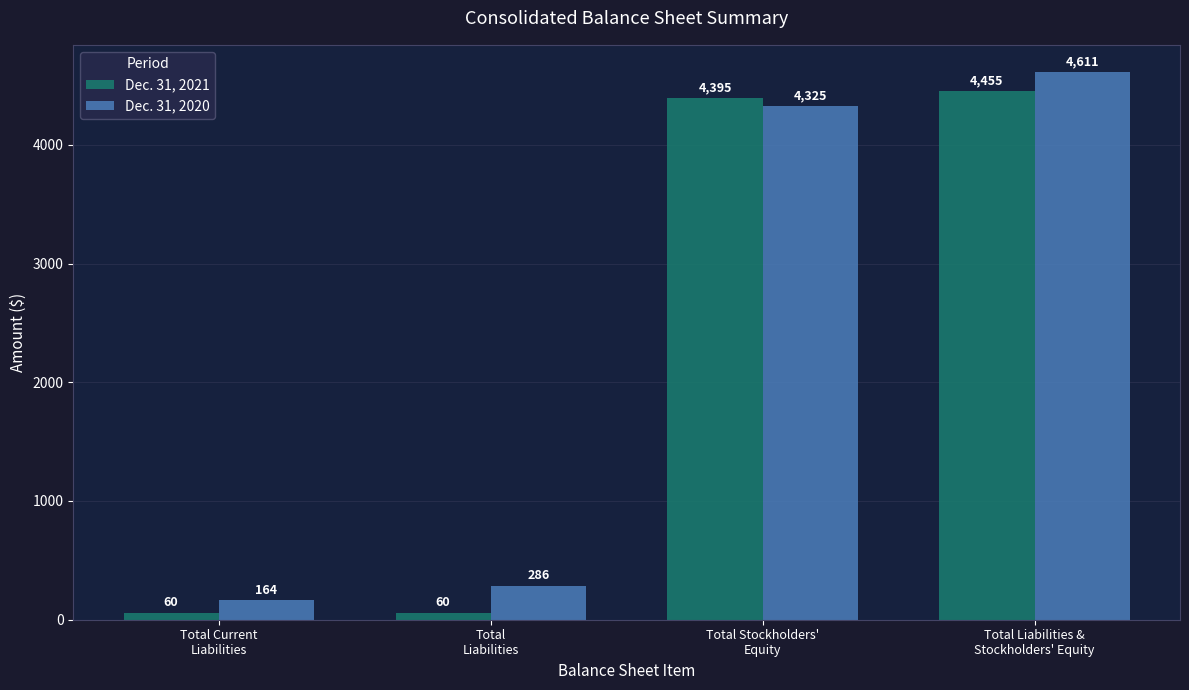

True or false: Dec. 31, 2020 has a value of 6942 at Total Liabilities &
Stockholders' Equity.

False